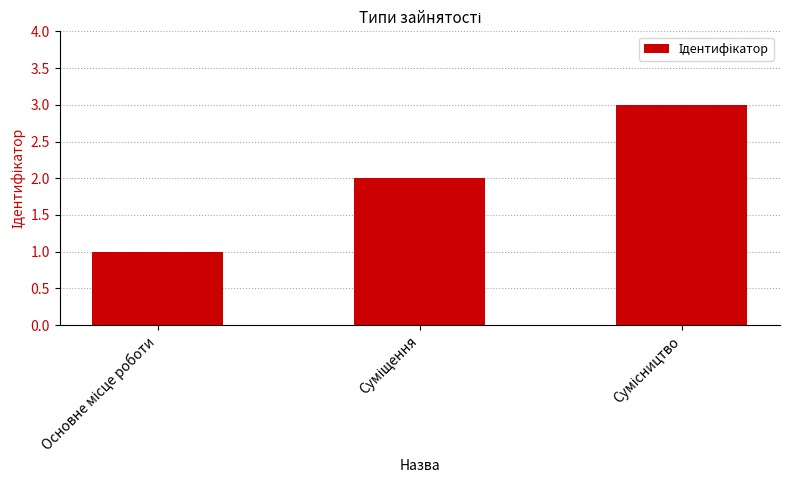

What is the maximum value shown in the chart?

3